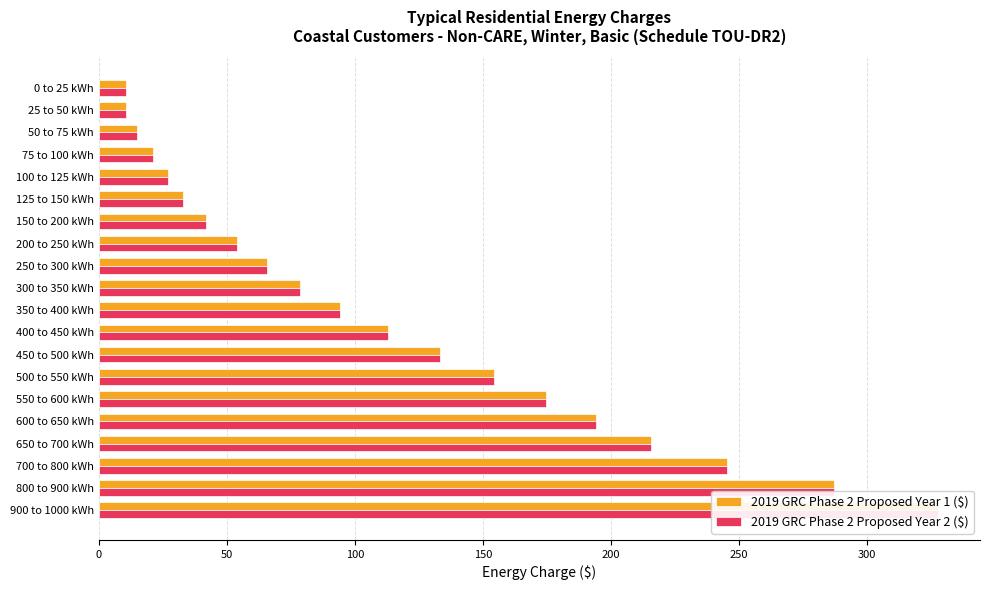

What is the average value of the 2019 GRC Phase 2 Proposed Year 1 ($) series?

114.8